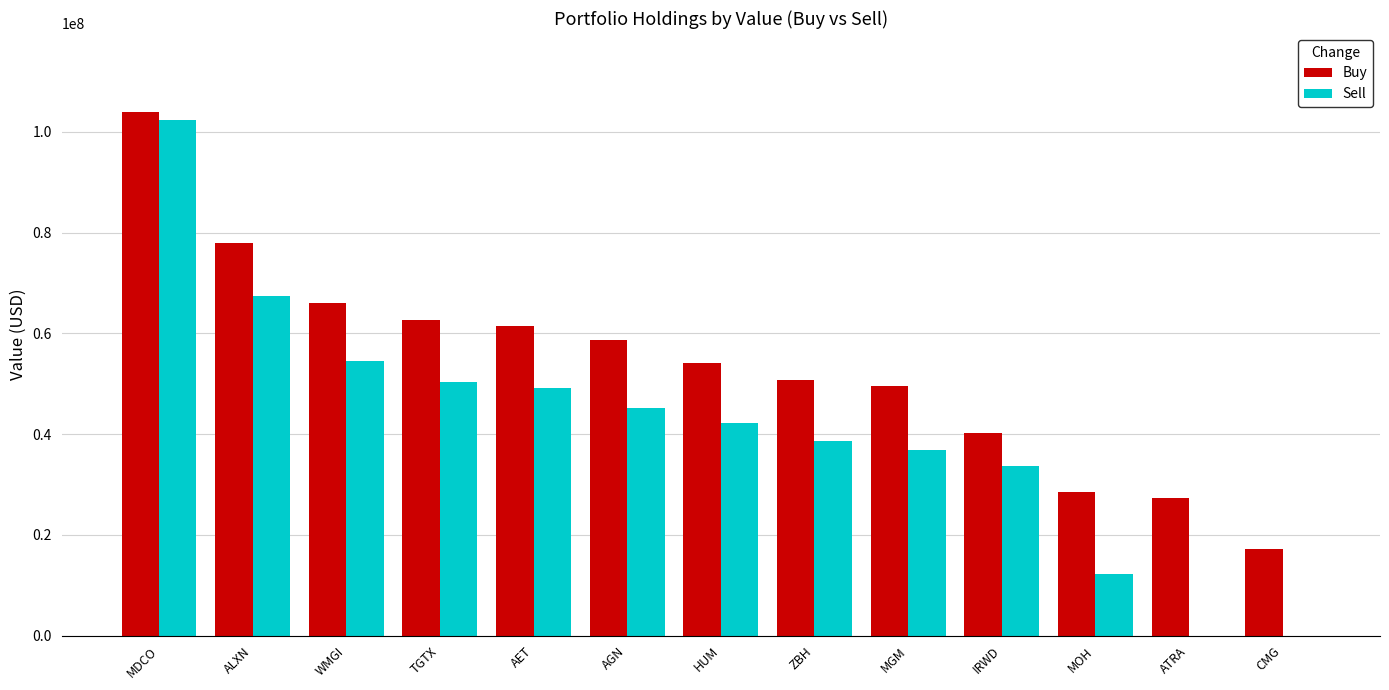

Between ALXN and AET, which series saw the biggest shift?

Sell